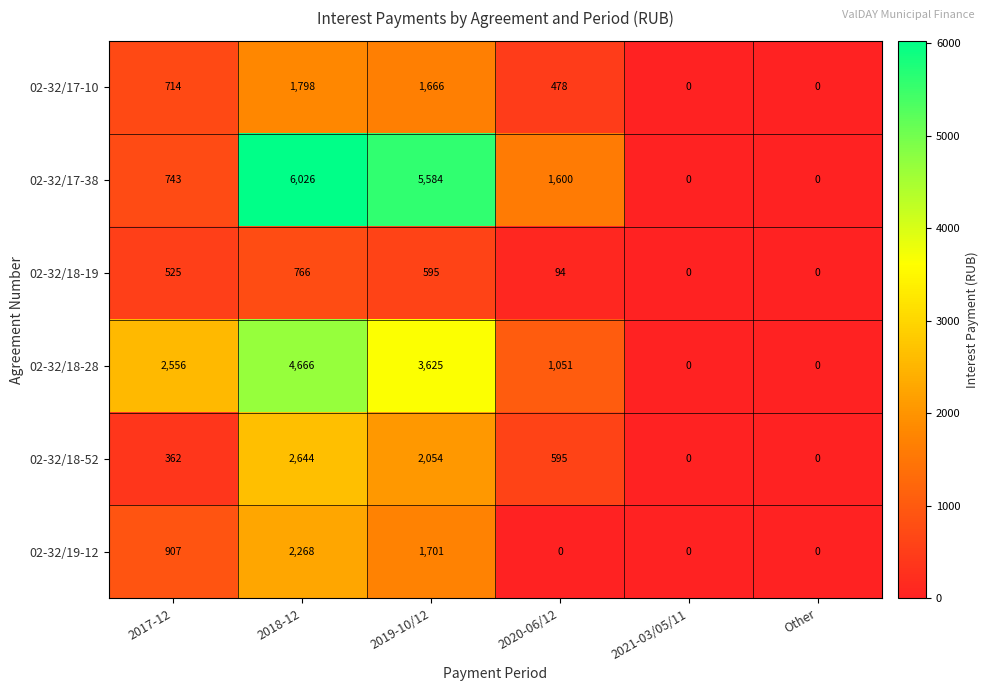

The 02-32/18-28 series shows 658 at 2020-06/12. True or false?

False